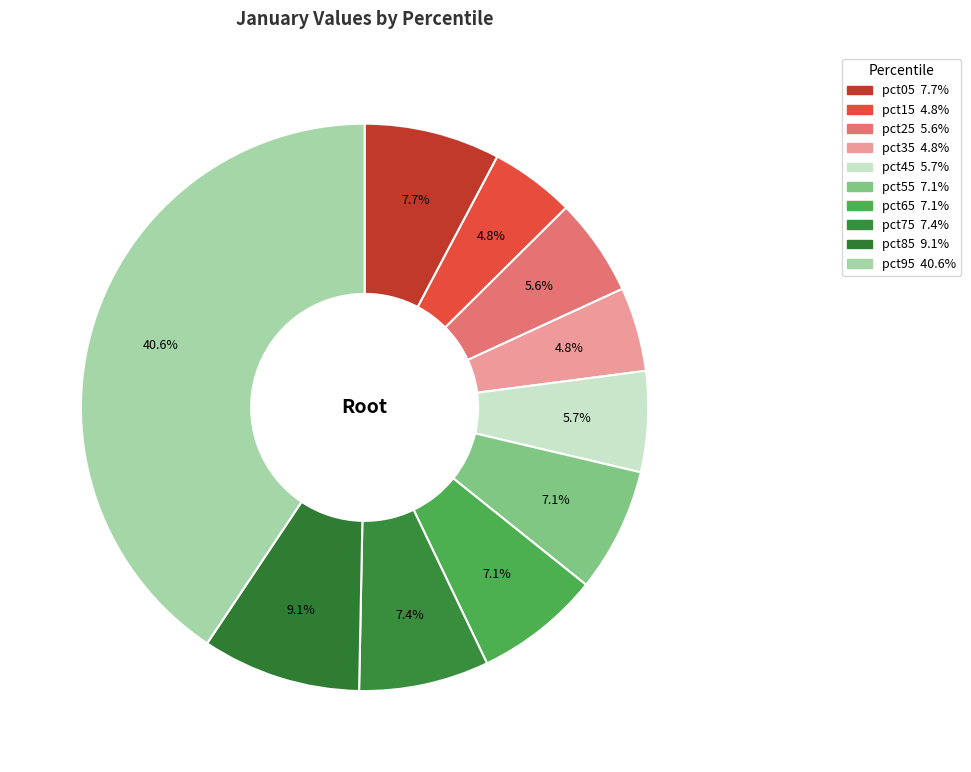

Is it true that pct05 is 8% of the pie?

True